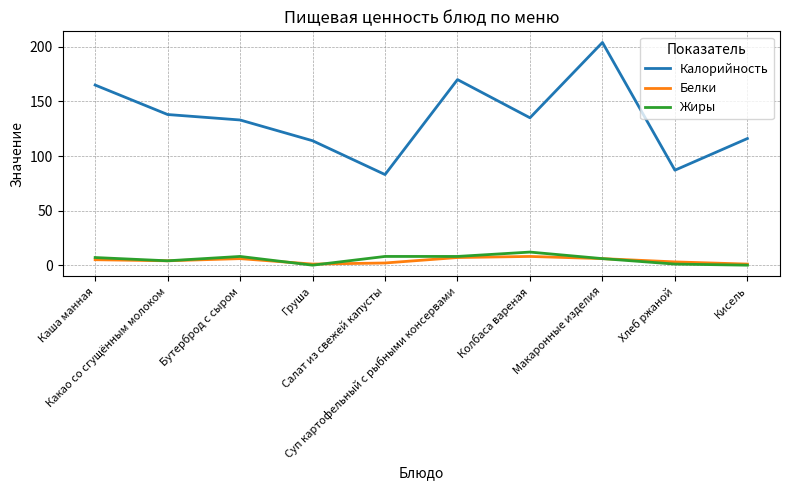

What is the difference between the highest and lowest values at Кисель?

116